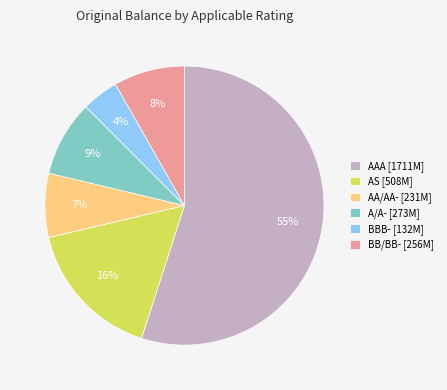

True or false: AAA [1711M] accounts for 55% of the total.

True